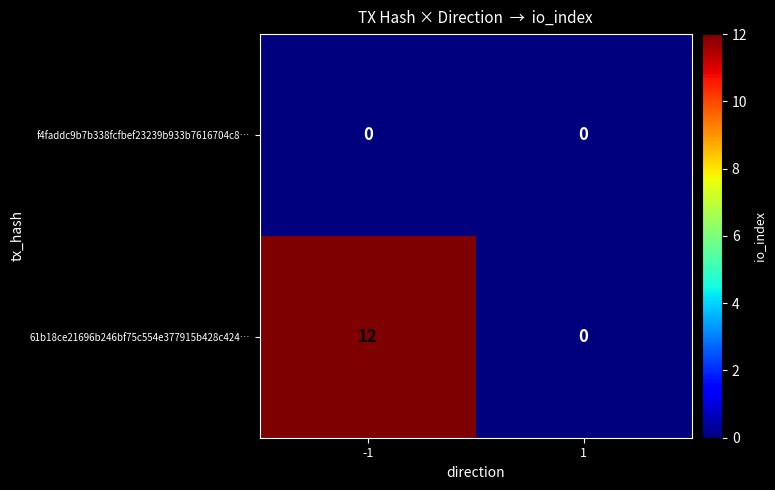

Reading left to right, transcribe all the data shown in this chart.

f4faddc9b7b338fcfbef23239b933b7616704c8…: -1=0	1=0
61b18ce21696b246bf75c554e377915b428c424…: -1=12	1=0